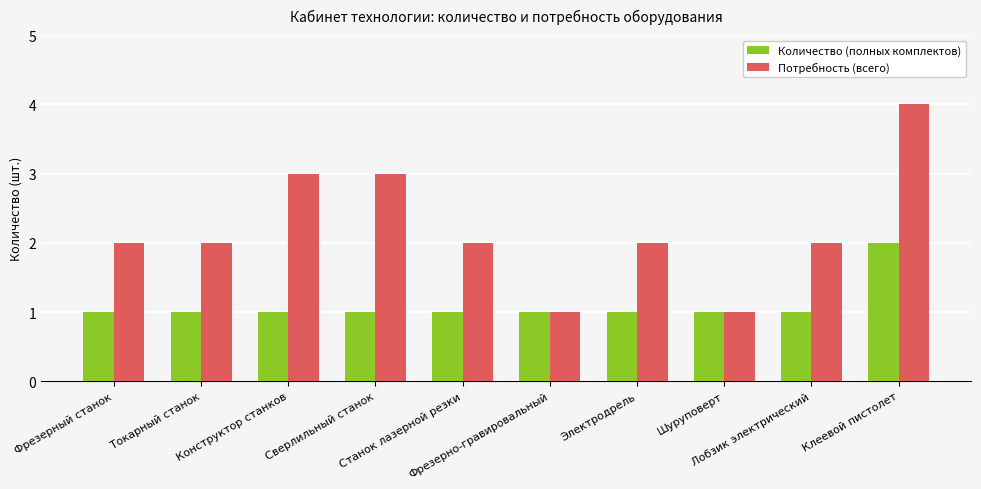

Reading right to left, what are all the values shown in this chart?

Количество (полных комплектов): 2	1	1	1	1	1	1	1	1	1
Потребность (всего): 4	2	1	2	1	2	3	3	2	2